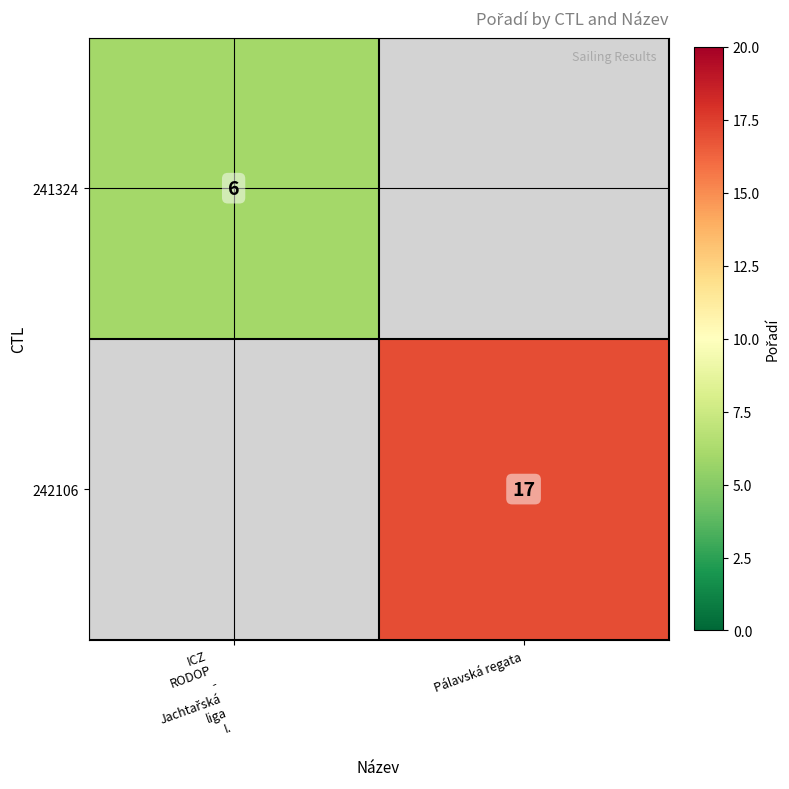

Is it true that 242106 equals 8 at Pálavská regata?

False